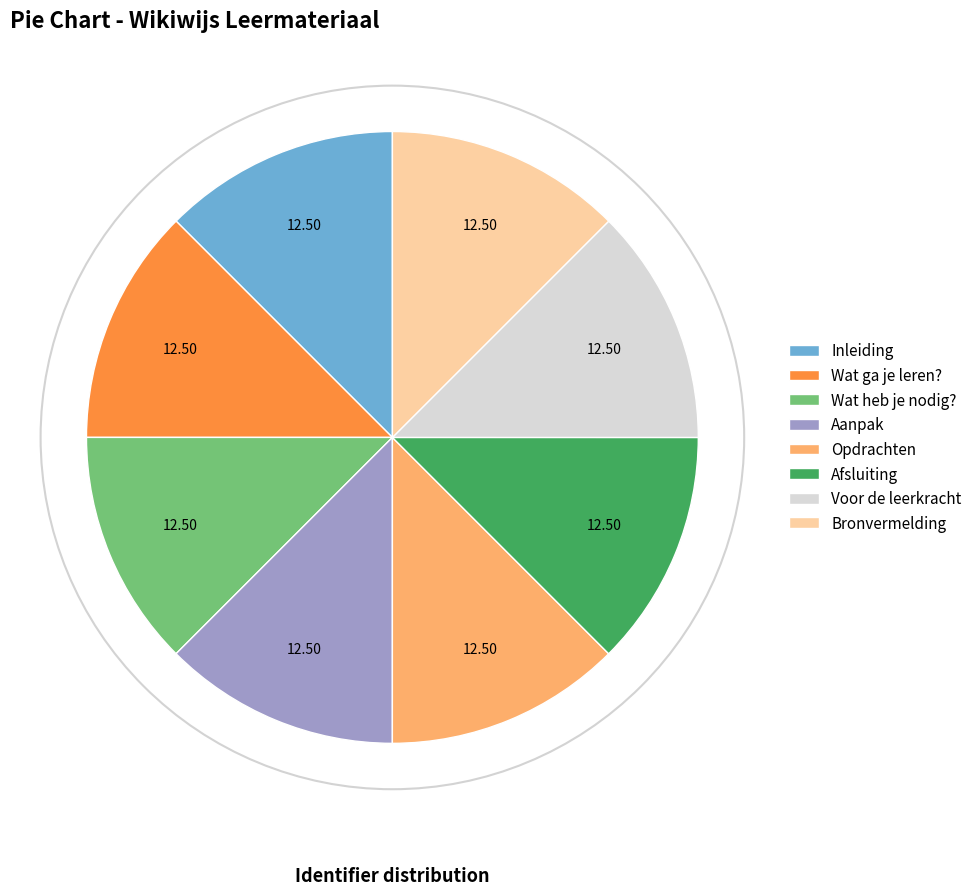

True or false: Aanpak accounts for 1% of the total.

False